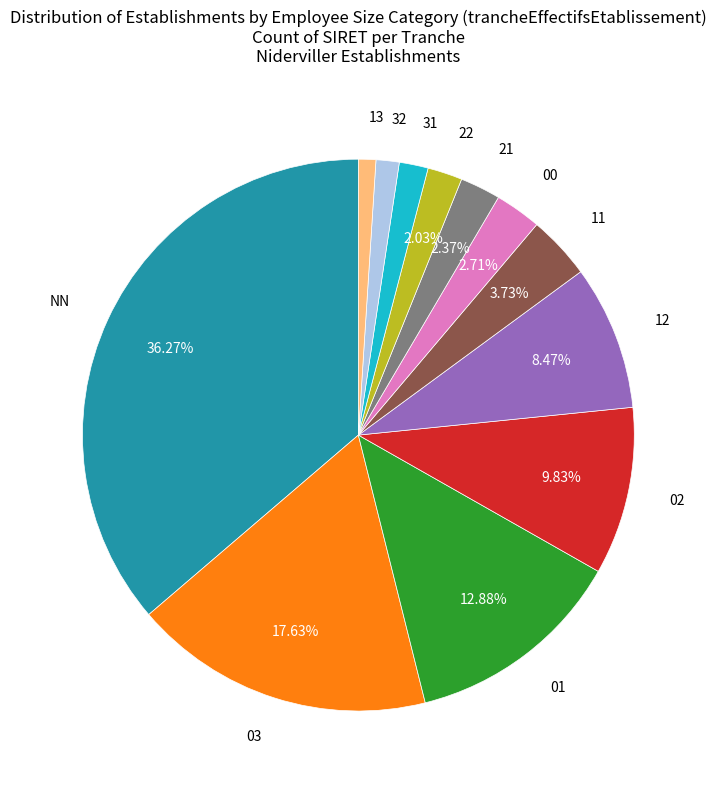

How many segments does this pie chart have?

12